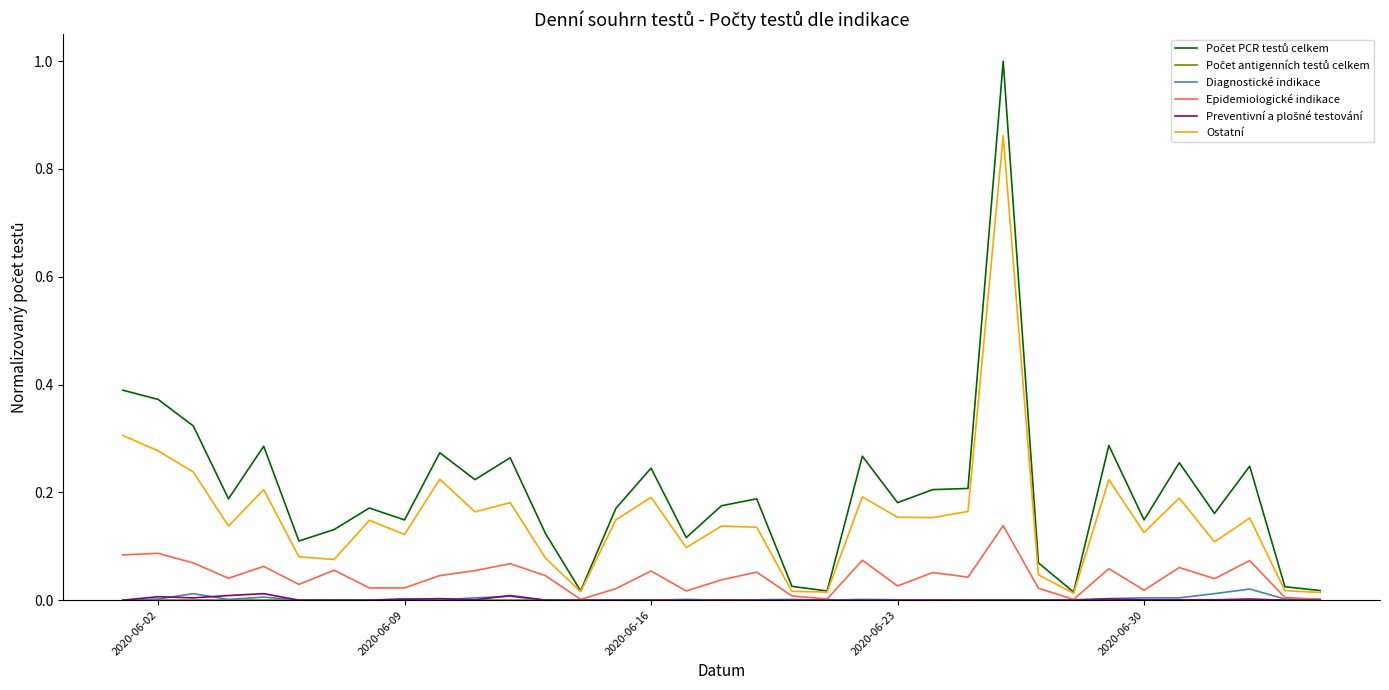

What is the maximum value shown in the chart?

1.0